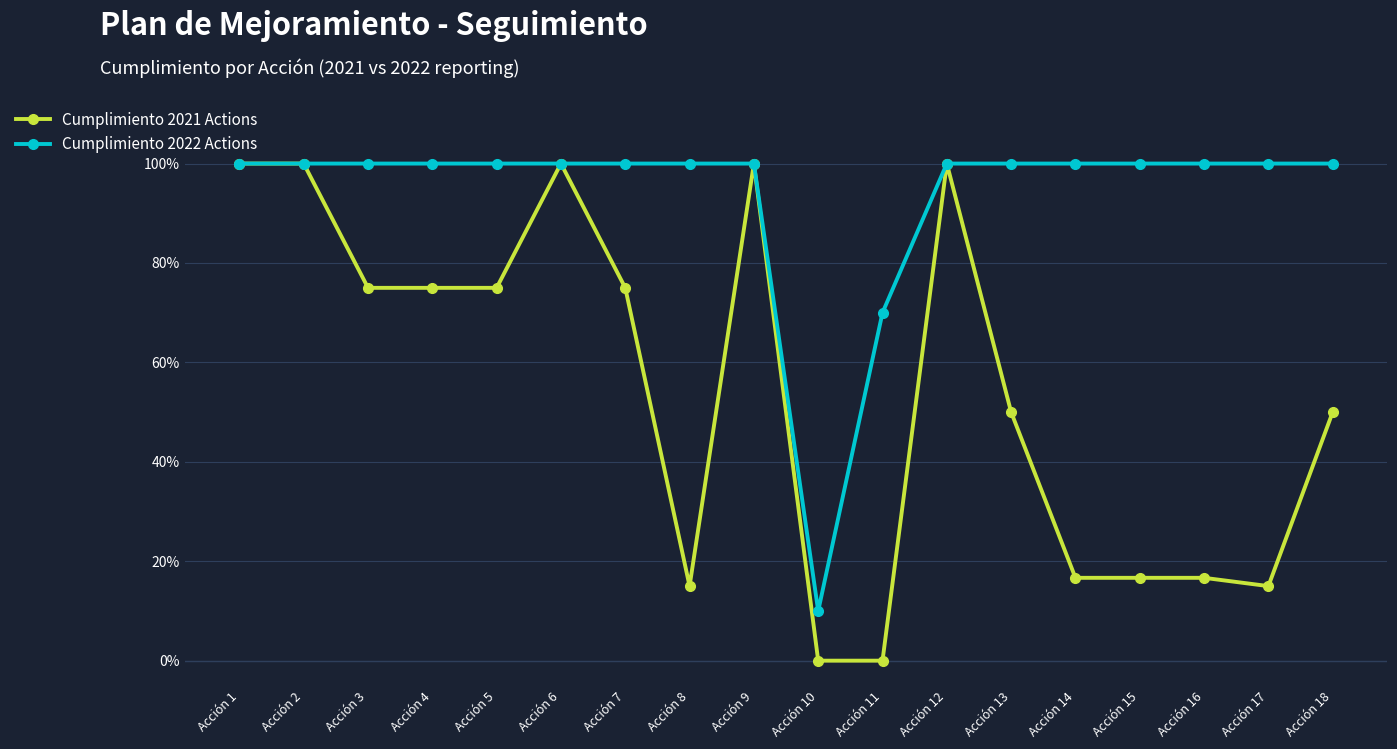

At which category does Cumplimiento 2022 Actions reach its first local valley?

Acción 10